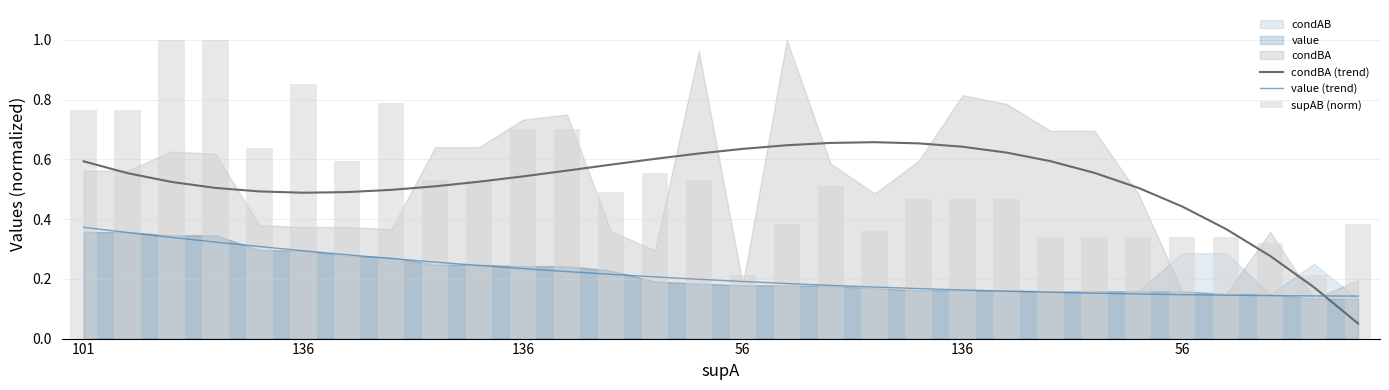

What is the value of the condBA (trend) bar at the 17th from the left?

0.6